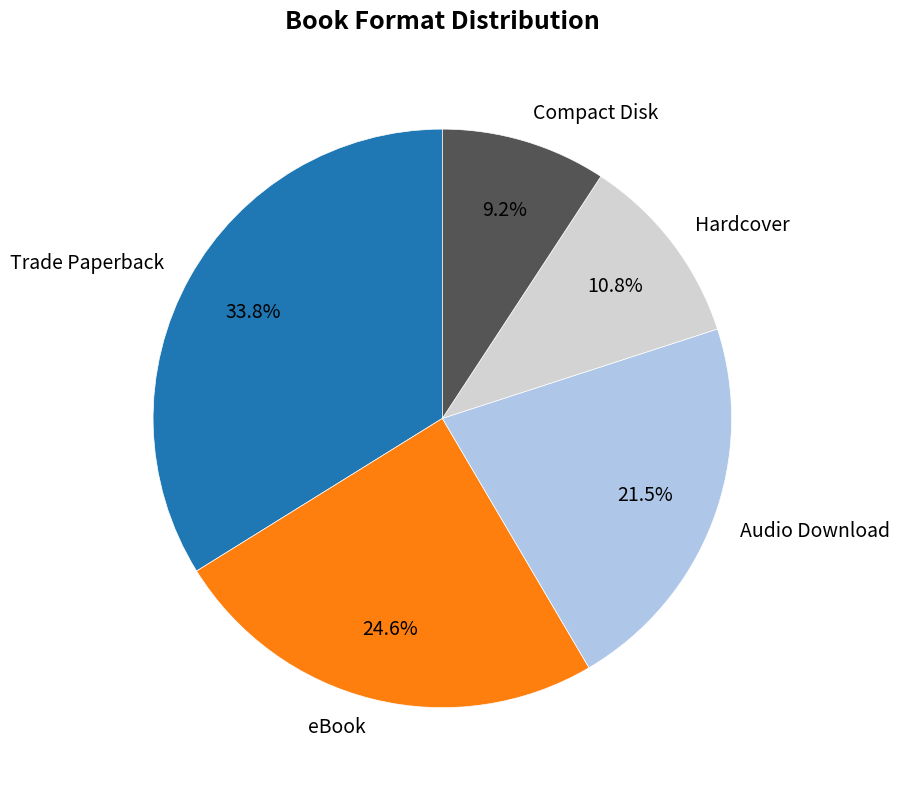

Between eBook and Hardcover, which is larger?

eBook